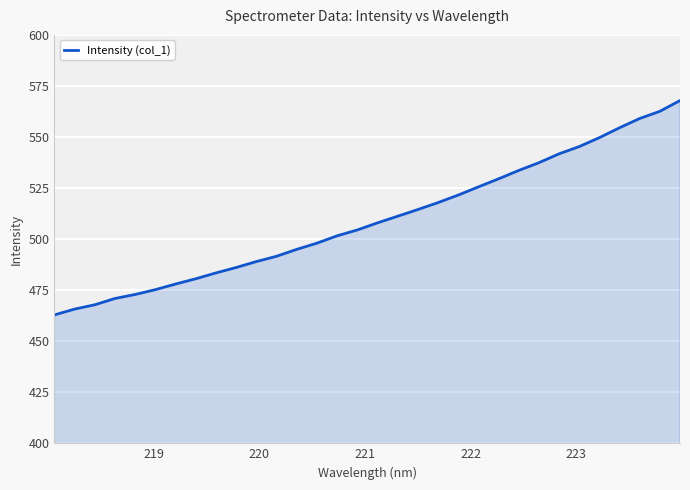

What is the minimum value shown in the chart?

462.9